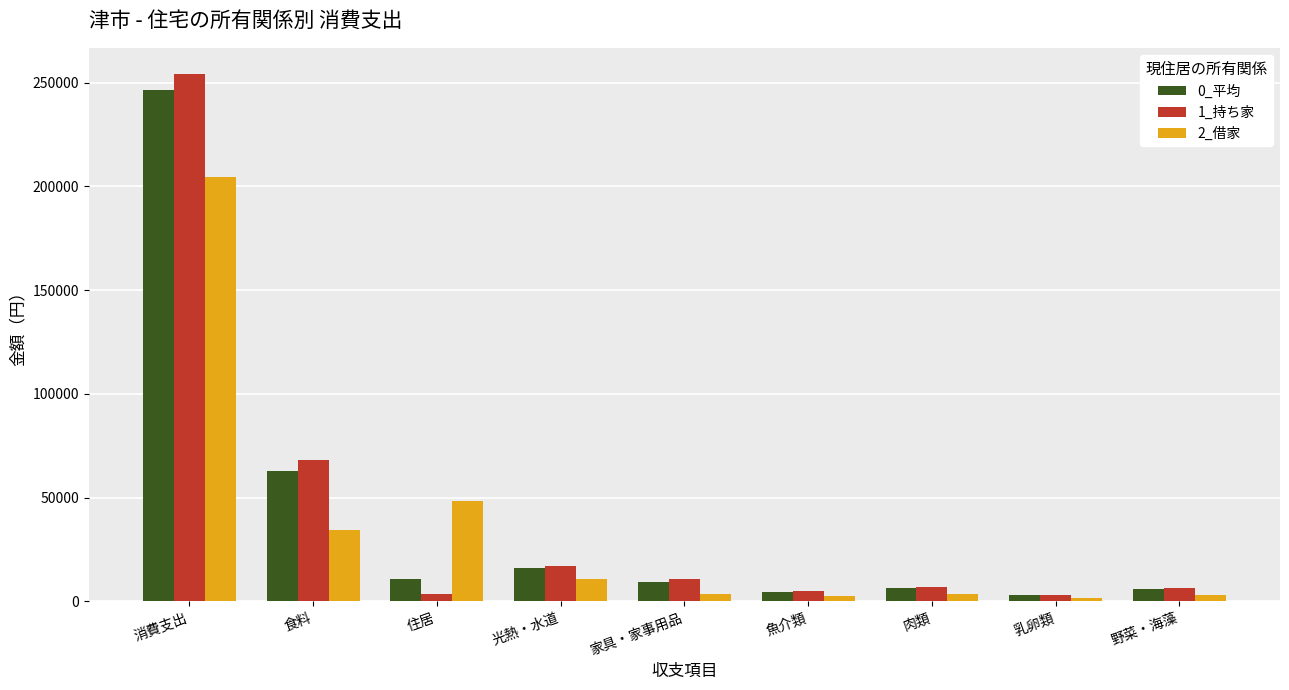

What is the sum of the 2_借家 values at 魚介類 and 光熱・水道?

13283